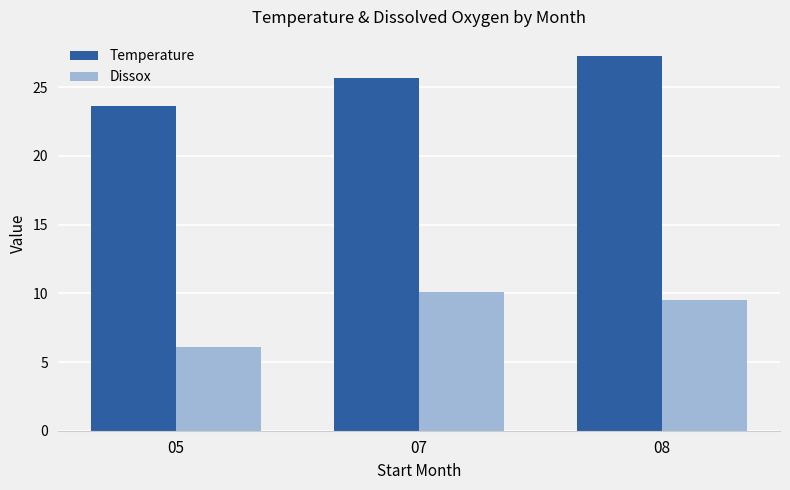

Read the Temperature value at 05.

23.6